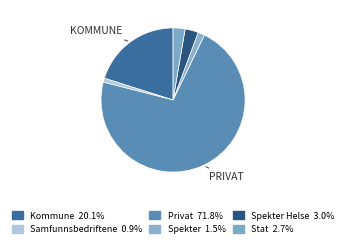

How many slices are in this pie chart?

6